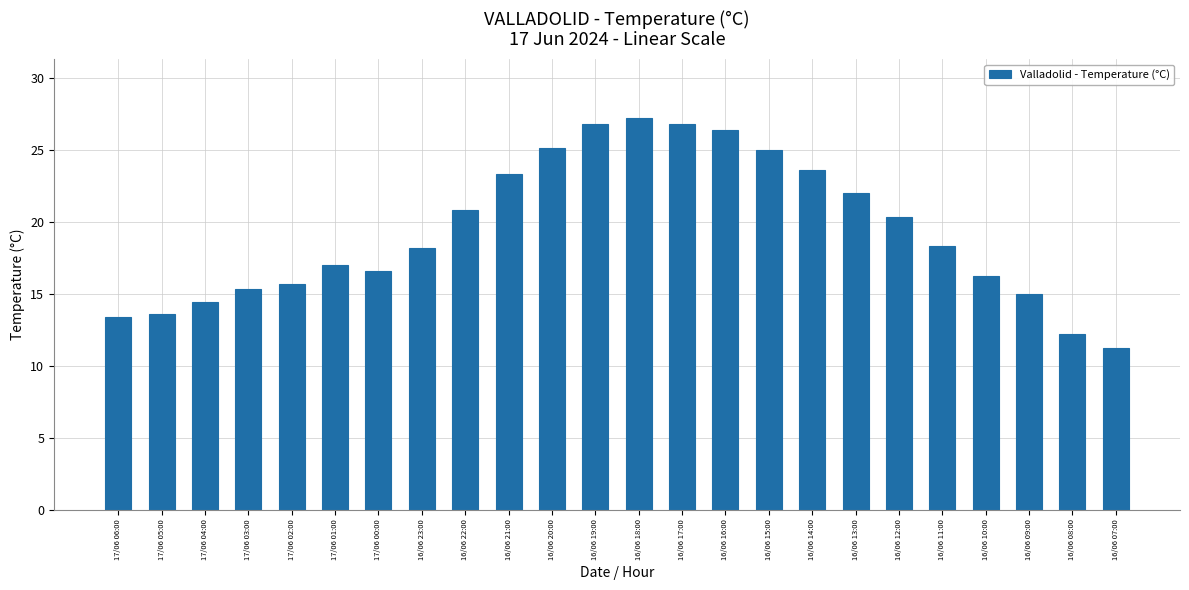

What is the label of the 19th bar from the left?

16/06 12:00